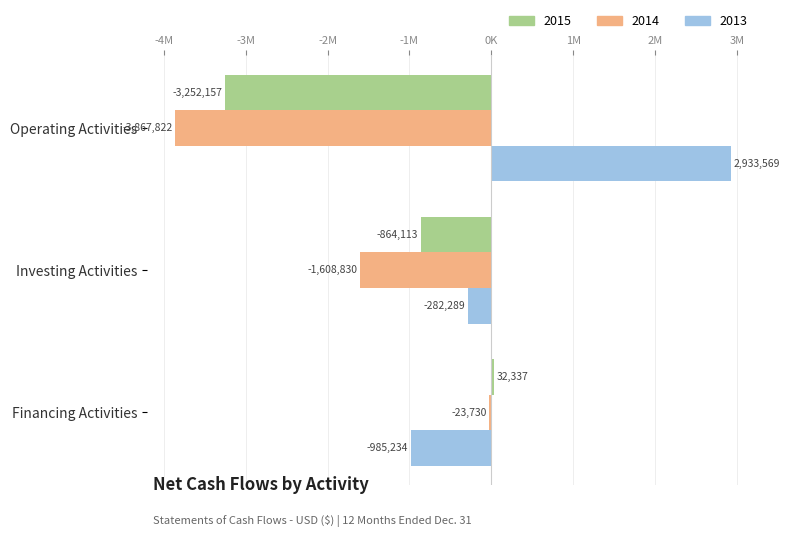

What position from the left is Investing Activities?

2